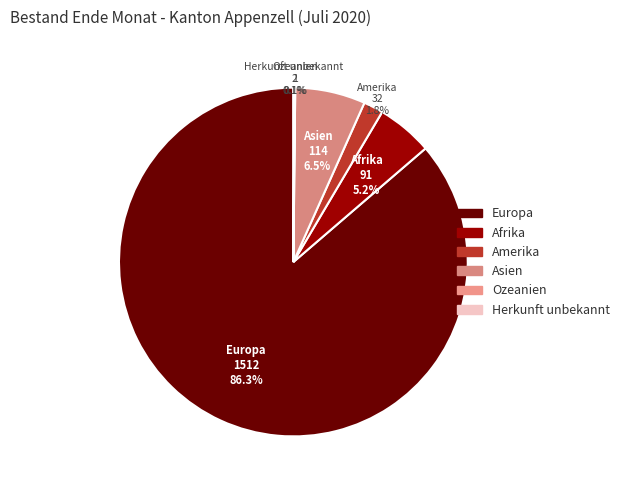

Does Afrika represent more than half of the total?

No